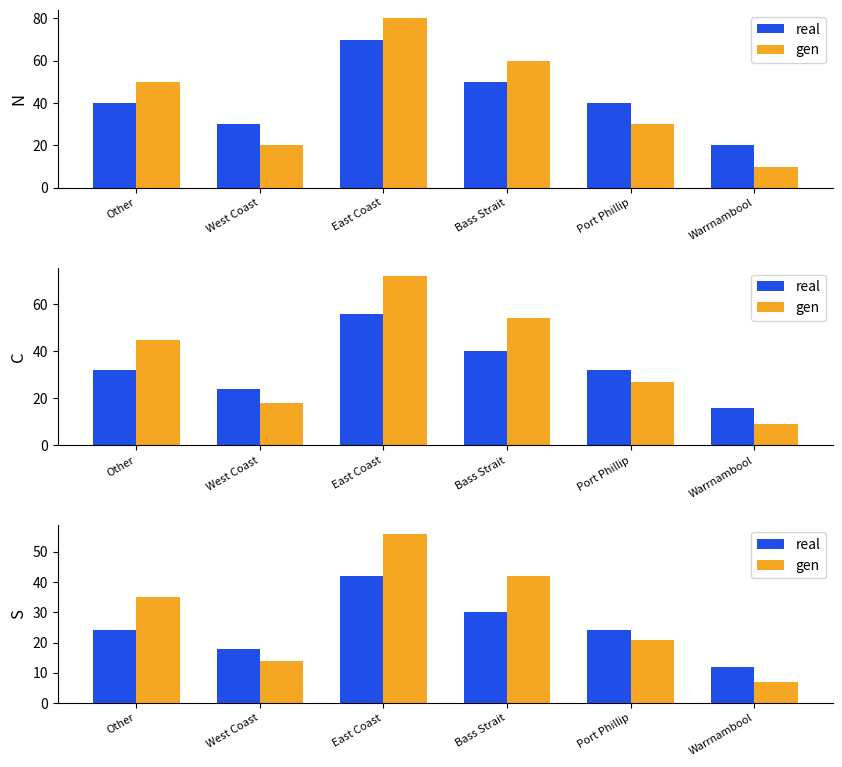

Which series has the largest range (max minus min)?

gen